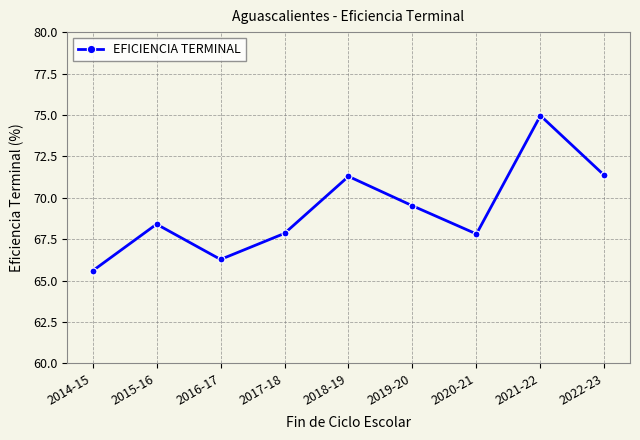

Count the number of categories in the chart.

9